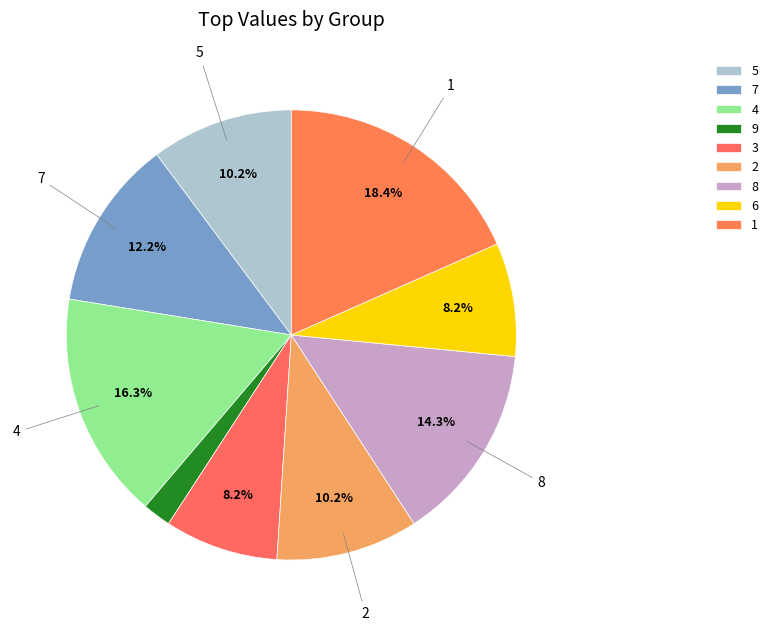

What percentage is the 2 slice, to the nearest percent?

10%